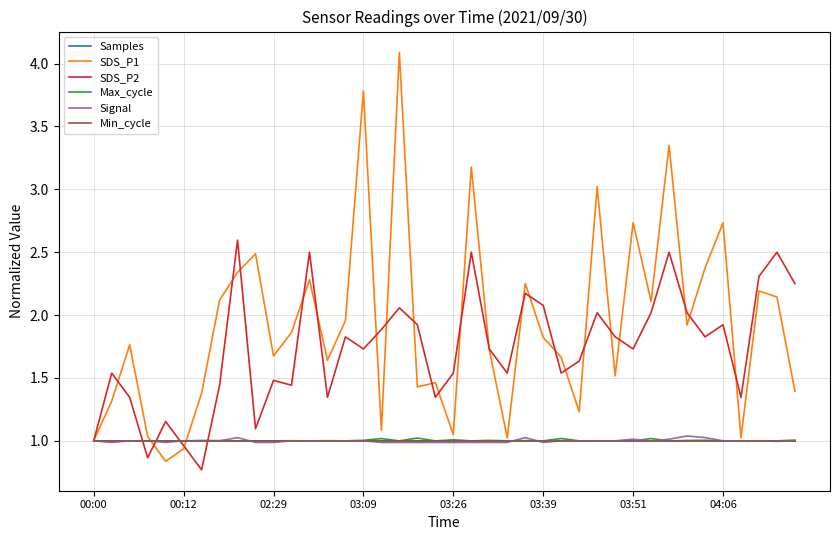

Which series has the largest total across all categories?

SDS_P1